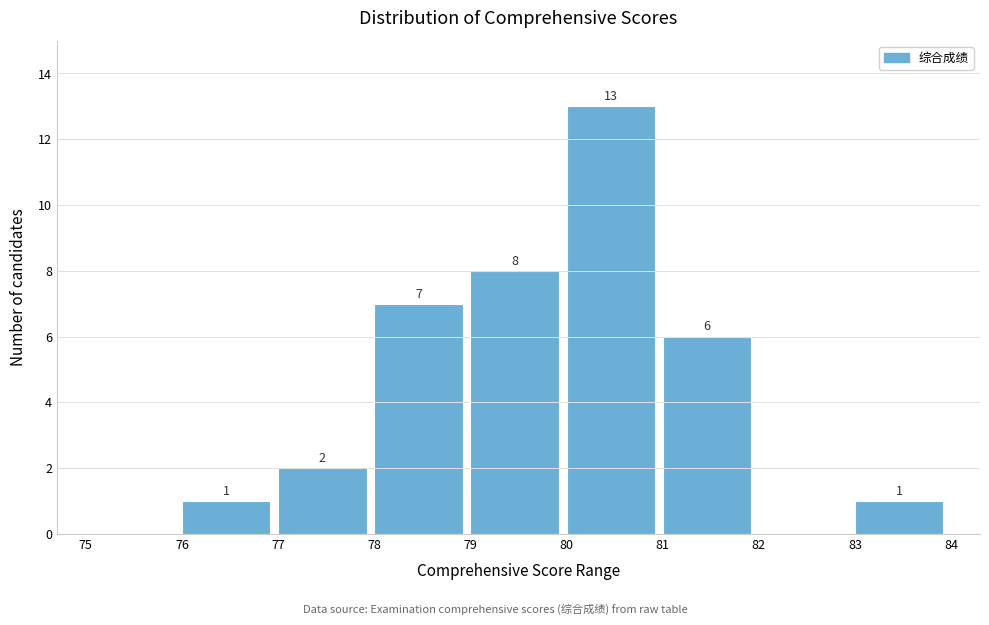

Over which range of the x-axis is the bar tallest?

80 to 81